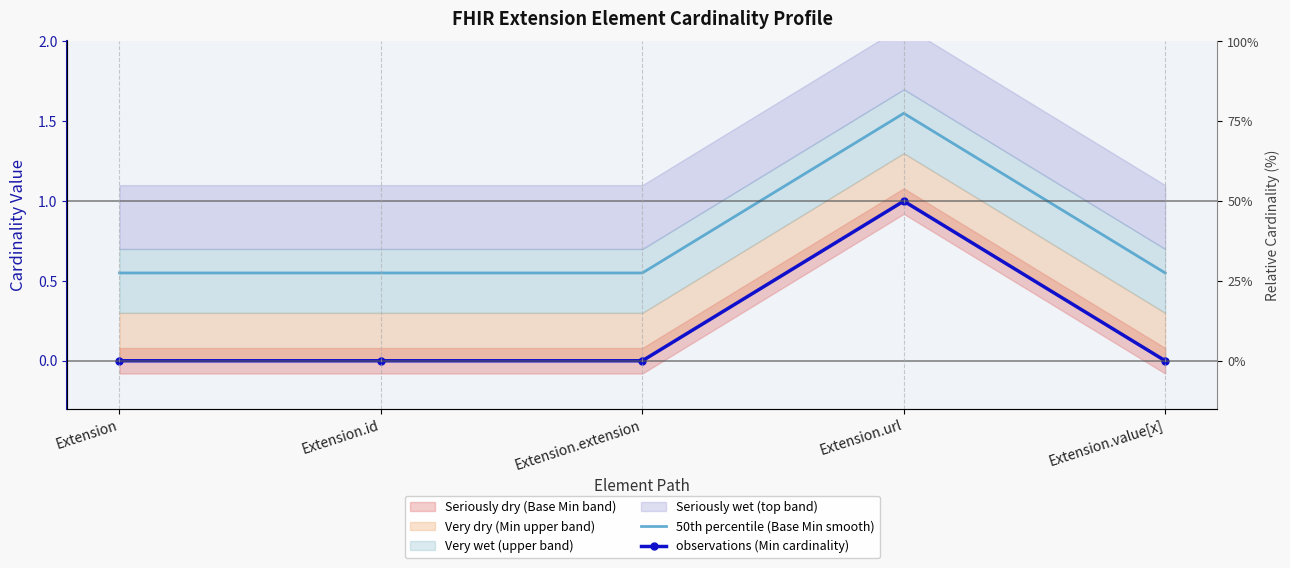

What is the sum of the 50th percentile (Base Min smooth) values at Extension.value[x] and Extension.url?

2.1